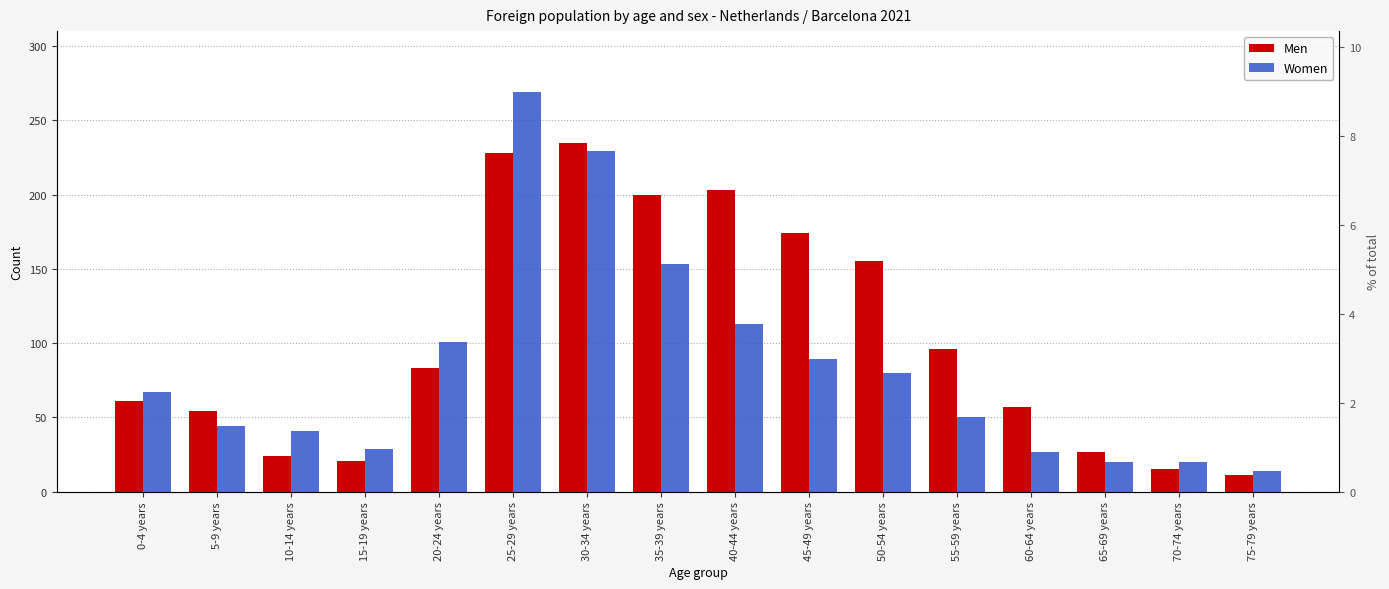

Rank the series by their average value, from highest to lowest.

Men, Women